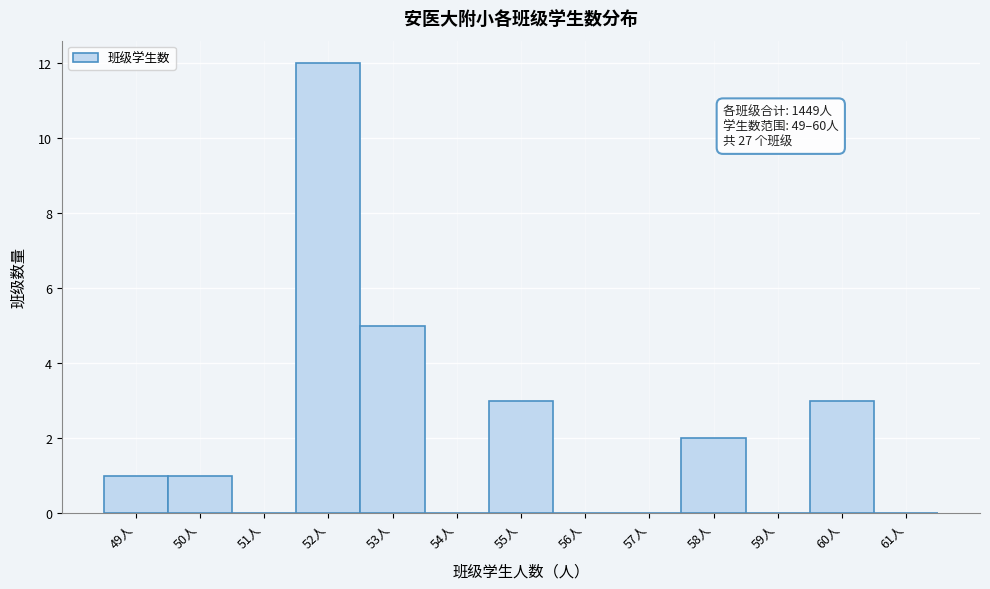

Over which range of the x-axis is the bar tallest?

51.5 to 52.5